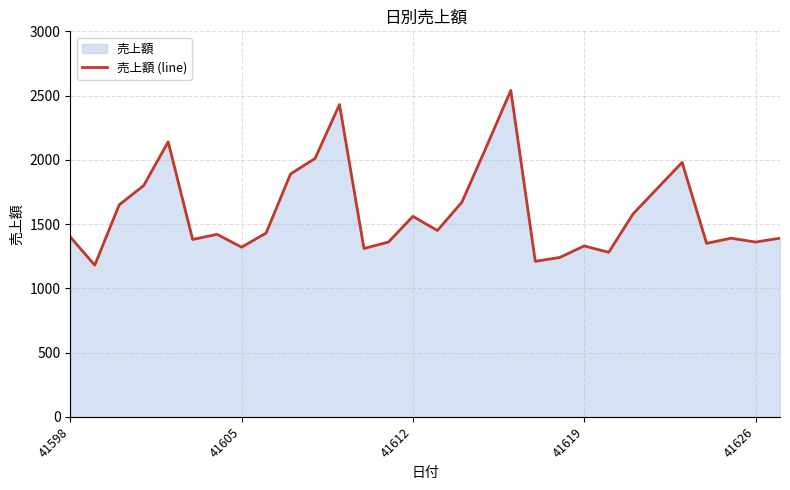

How many lines are shown in the chart?

1